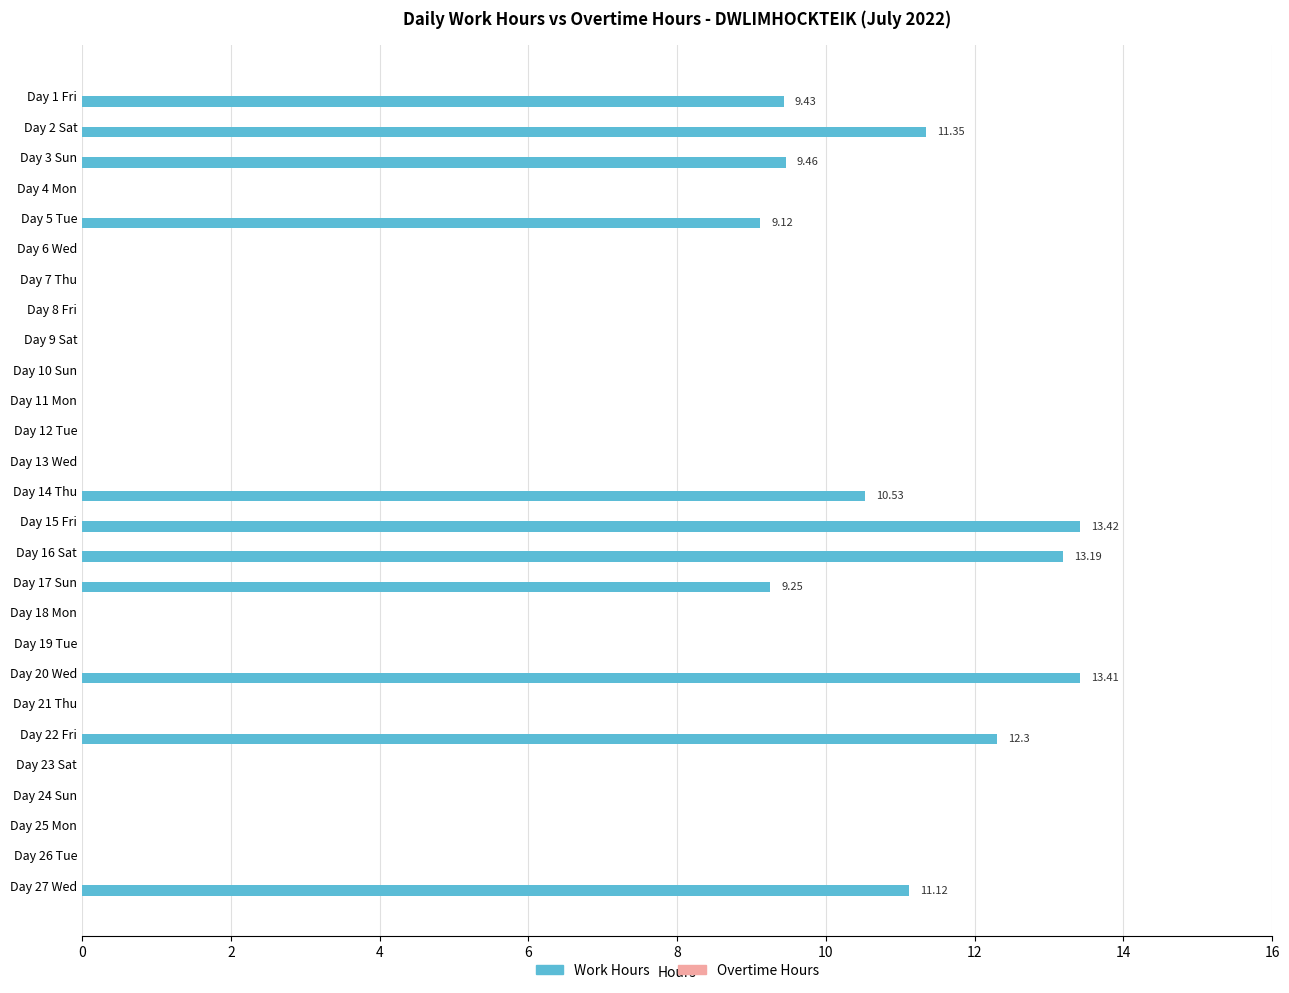

What is the change in value from Day 14 Thu to Day 25 Mon?

-10.5